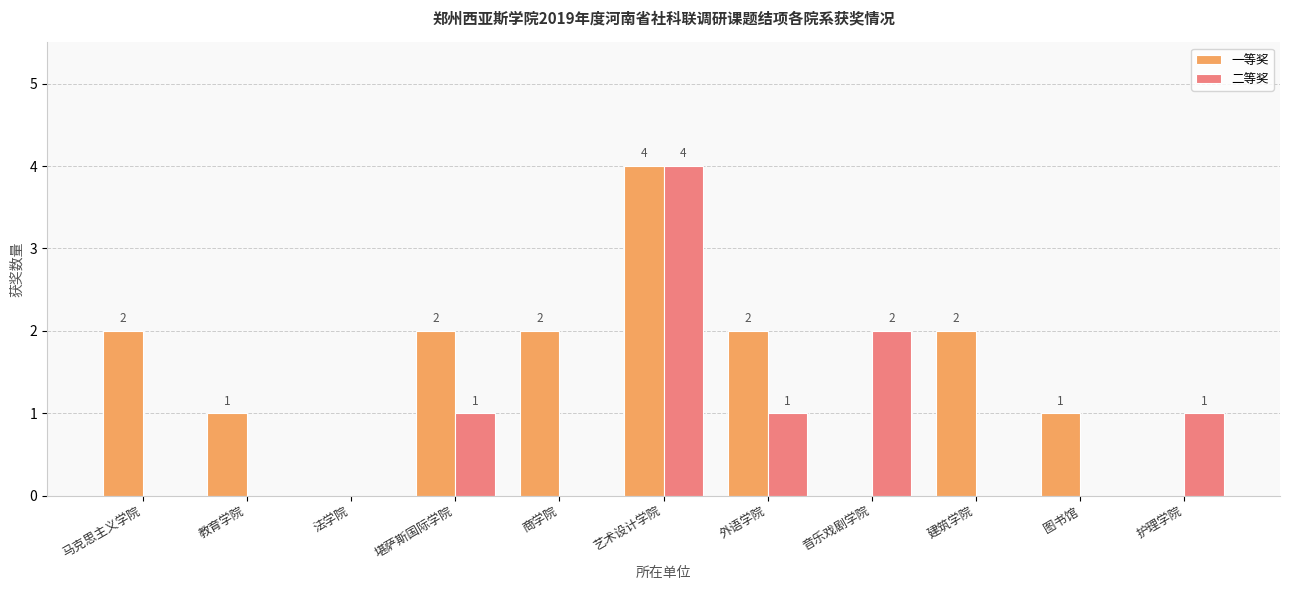

What is the sum of all 一等奖 values?

16